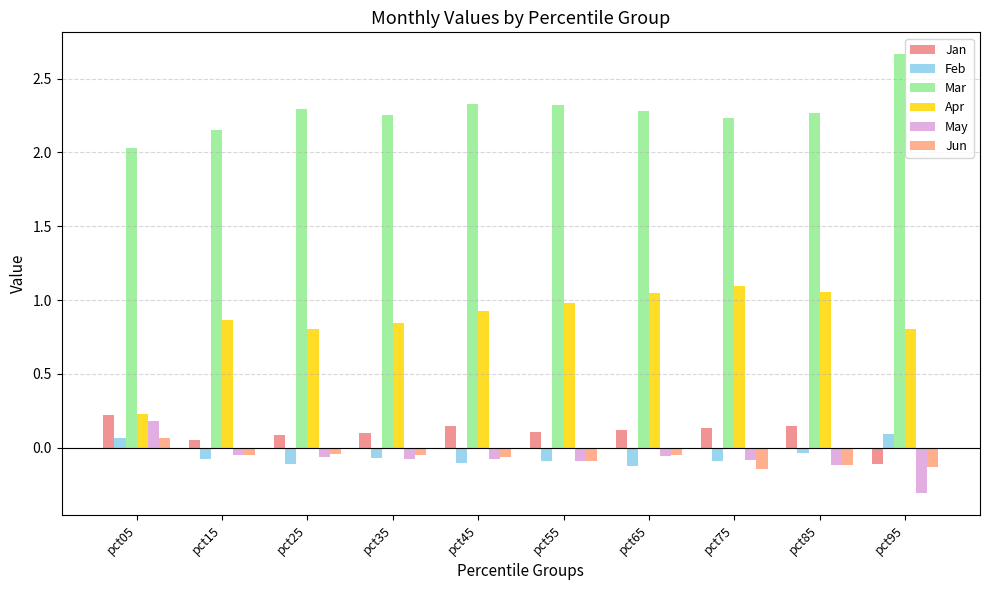

What is the value of the May bar at the 7th from the left?

-0.1